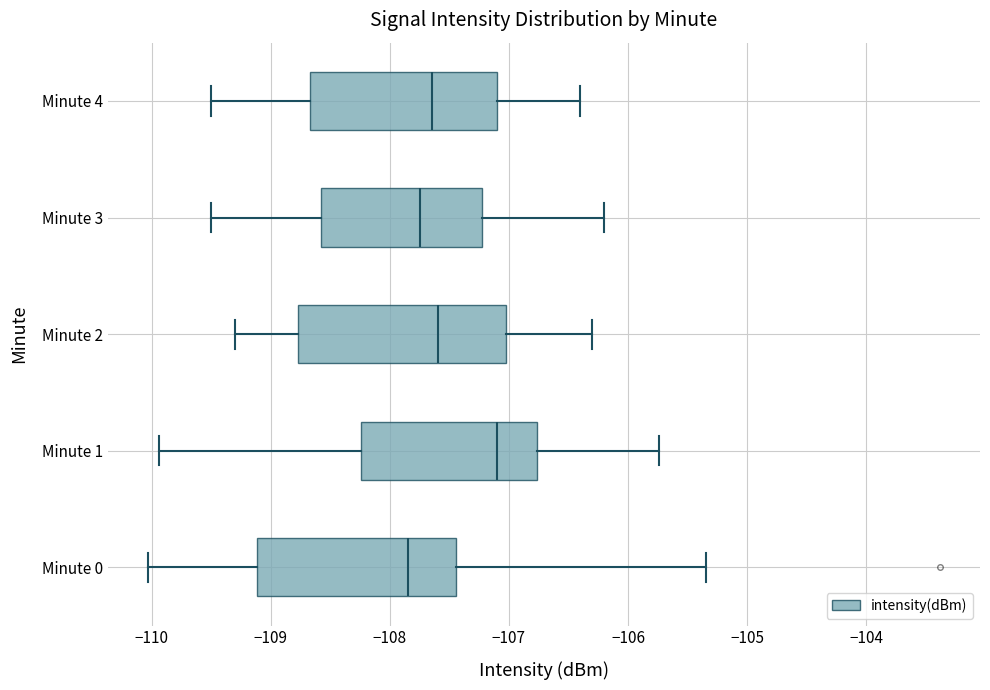

Where does the right whisker of the box for Minute 1 end on the x-axis? The values are not printed on the chart, so give them approximately, as read against the axis.

-105.7